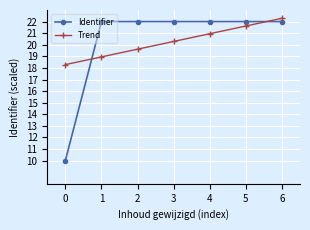

Is the value of Trend at 6 greater than the value of Identifier at 0?

Yes